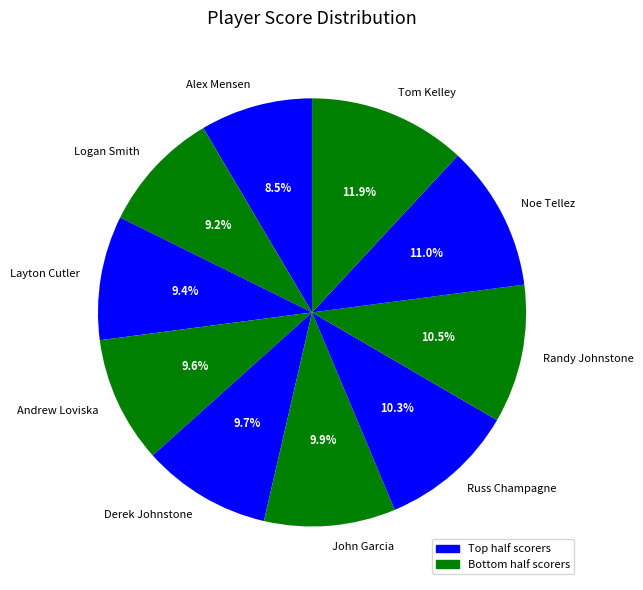

Approximately how many times larger is the value at Andrew Loviska compared to Layton Cutler?

1.0